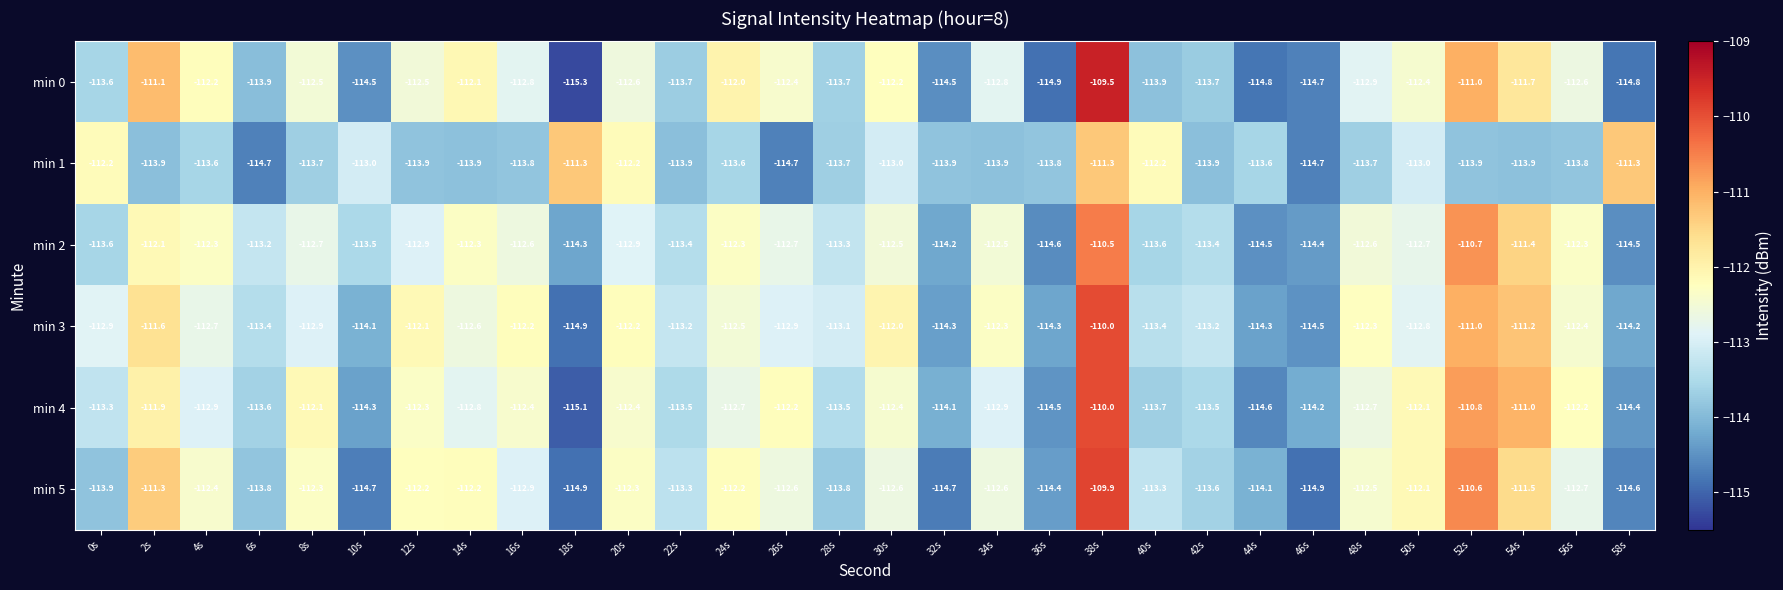

Which series has the largest total across all categories?

min 3